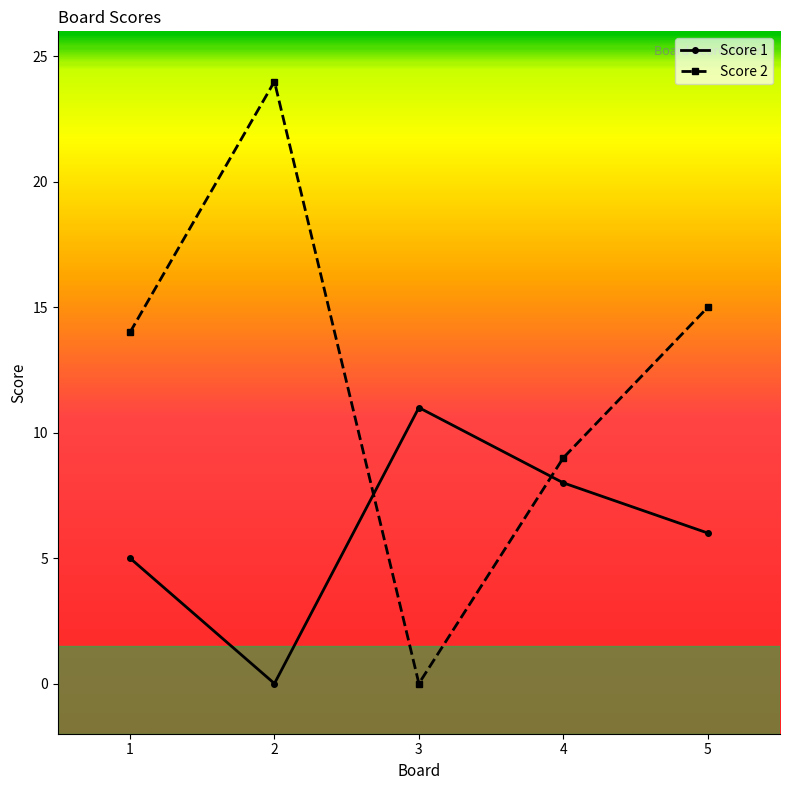

At 2, list the series in order from smallest to largest.

Score 1, Score 2